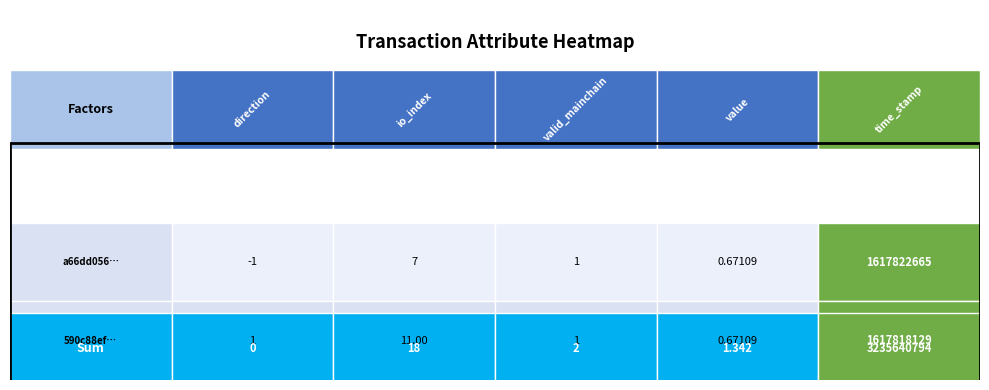

Reading right to left, extract all data points from this chart.

a66dd056e82d9c0fce26122a85621b1da68ad33: 4=1617822665.0	3=0.7	2=1.0	1=7.0	0=-1.0
590c88ef51dc44d6748744acc5e018d9be81dfa: 4=1617818129.0	3=0.7	2=1.0	1=11.0	0=1.0